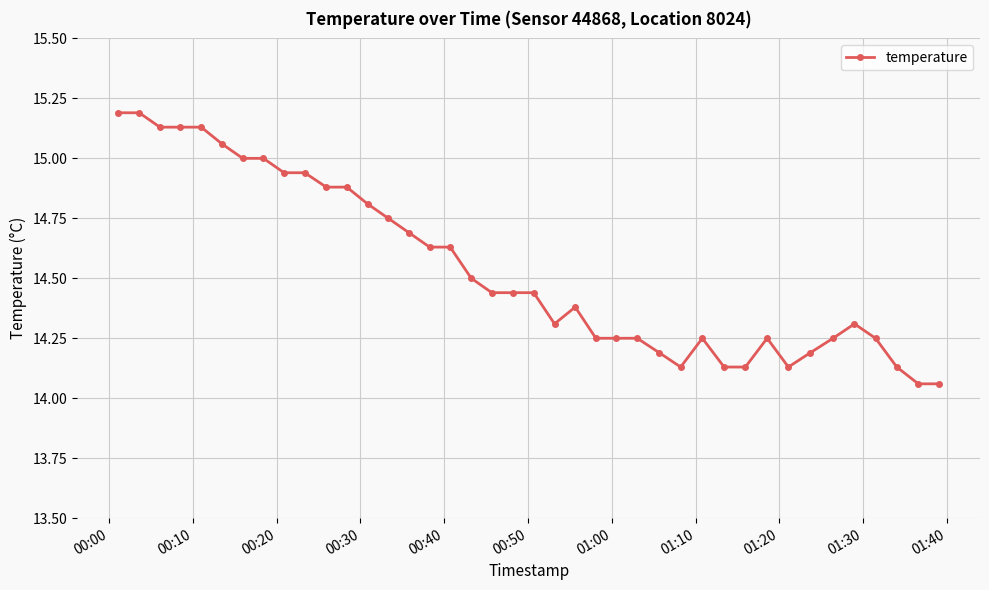

What is the difference between the maximum and minimum values?

1.1